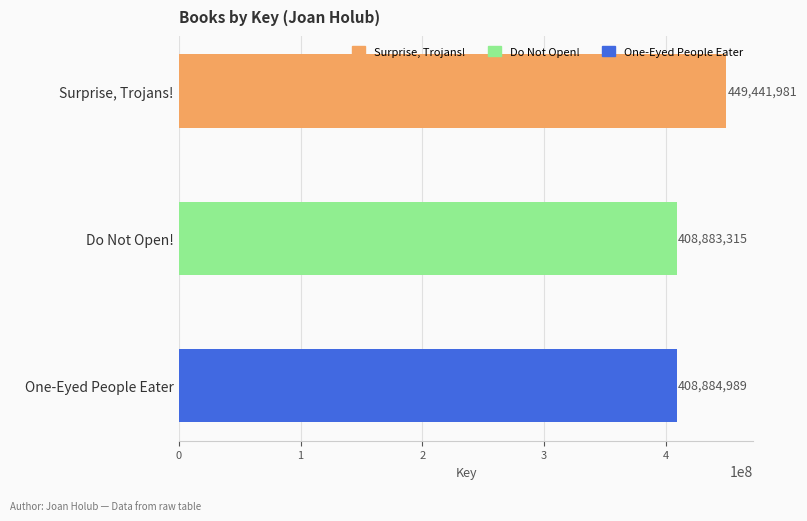

Rank the categories by value from lowest to highest.

Do Not Open!, One-Eyed People Eater, Surprise, Trojans!